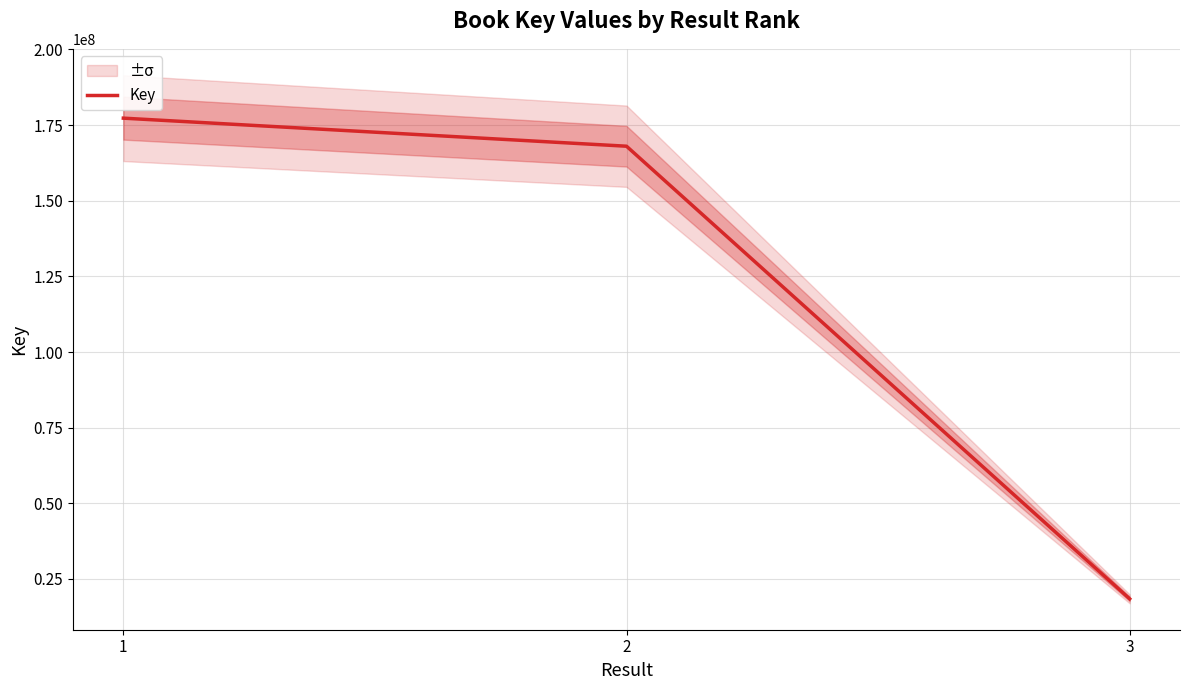

Count the number of categories in the chart.

3